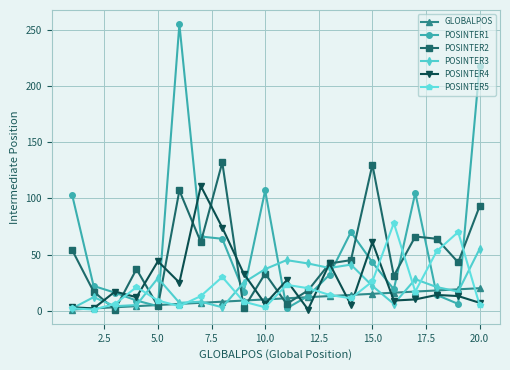

Count the number of categories in the chart.

20